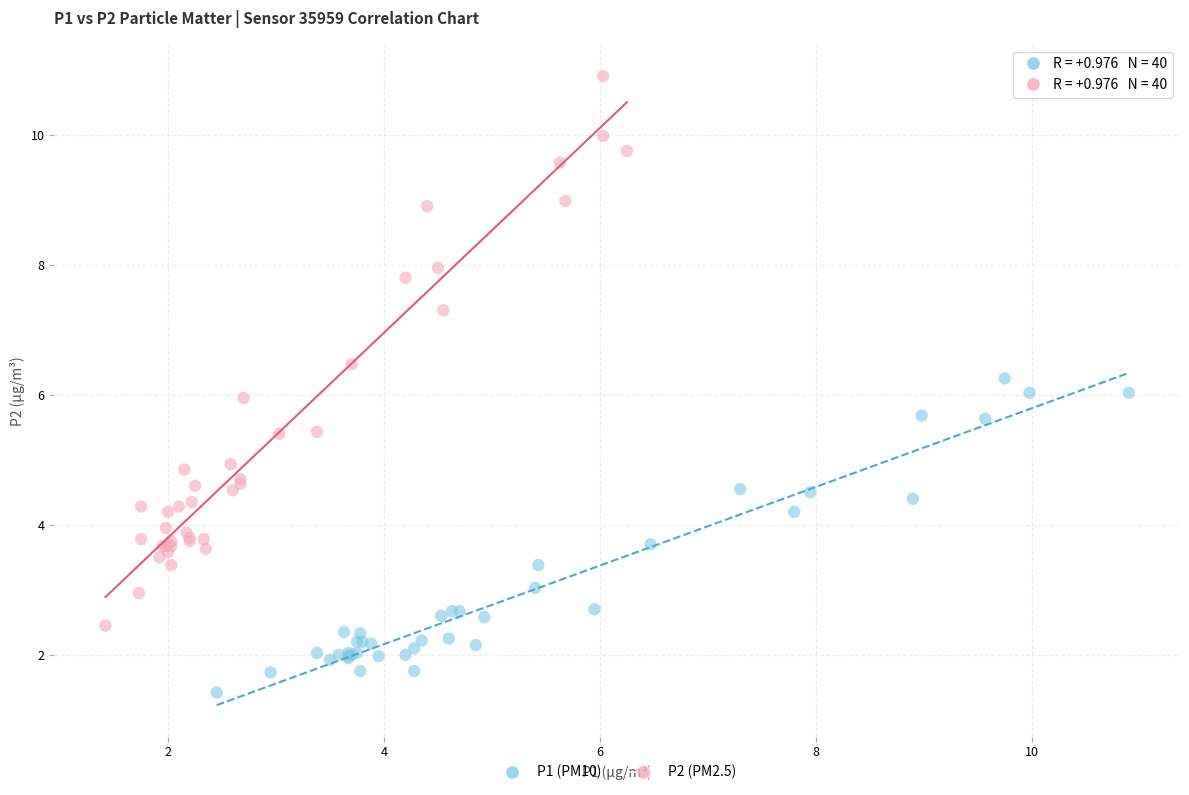

Which series contains the highest Y value?

P2 (PM2.5)